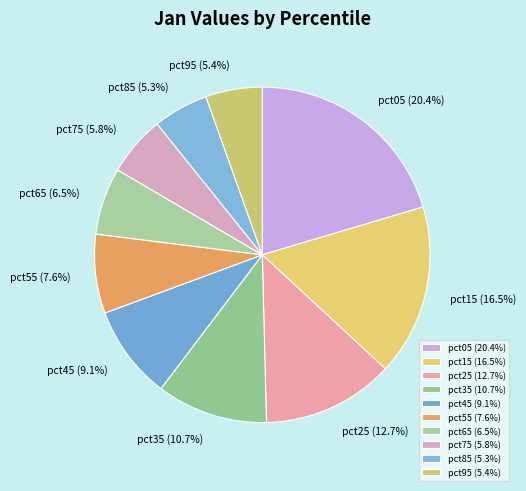

To the nearest percent, what is the difference between the largest and smallest slice percentages?

15%